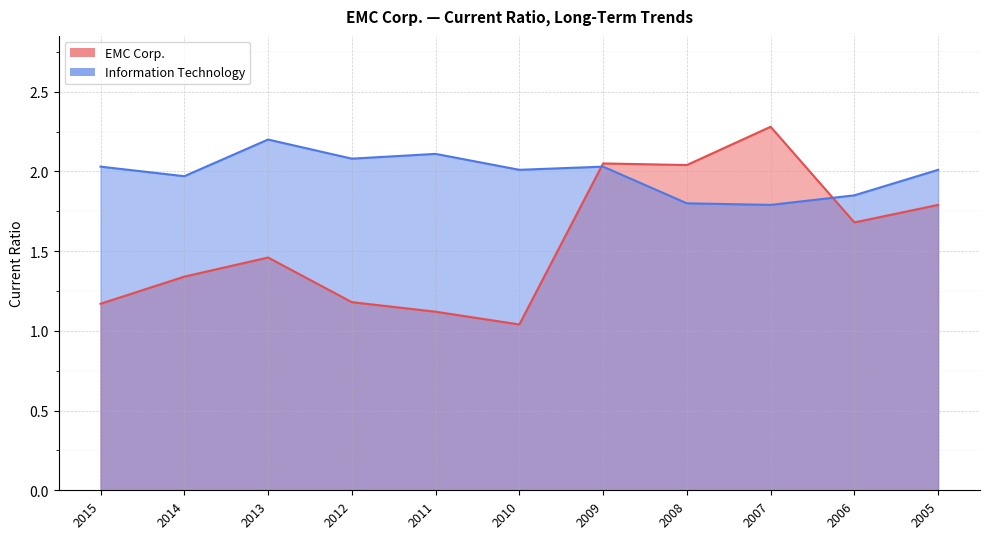

What is the value of the Information Technology point at the 3rd from the left?

2.2